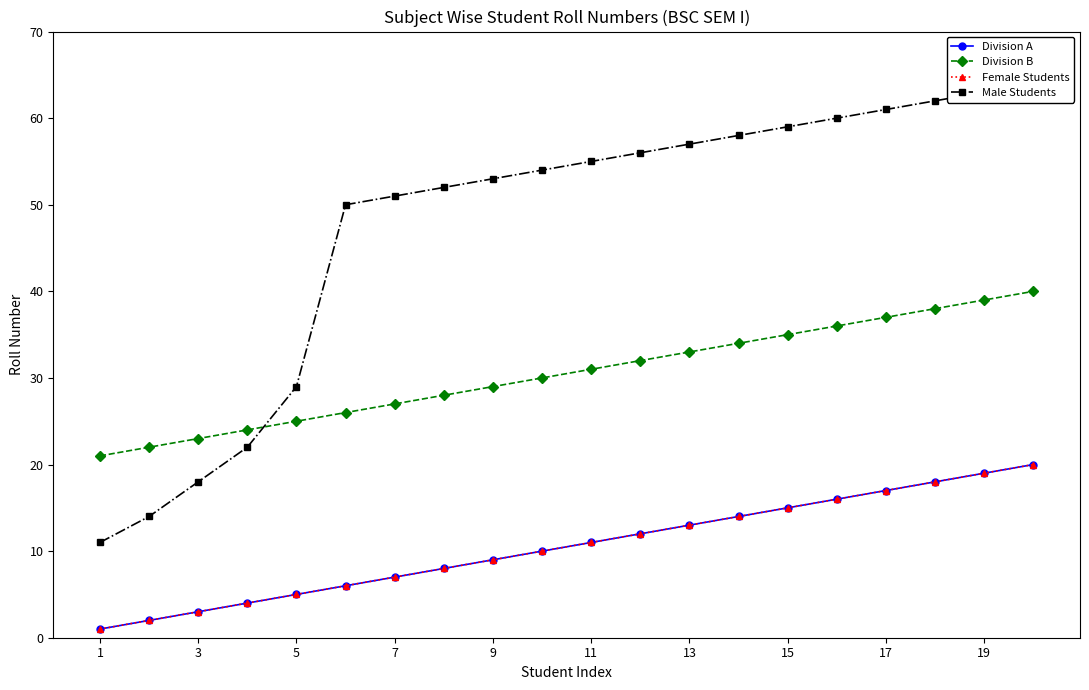

Count the number of data series in this chart.

4